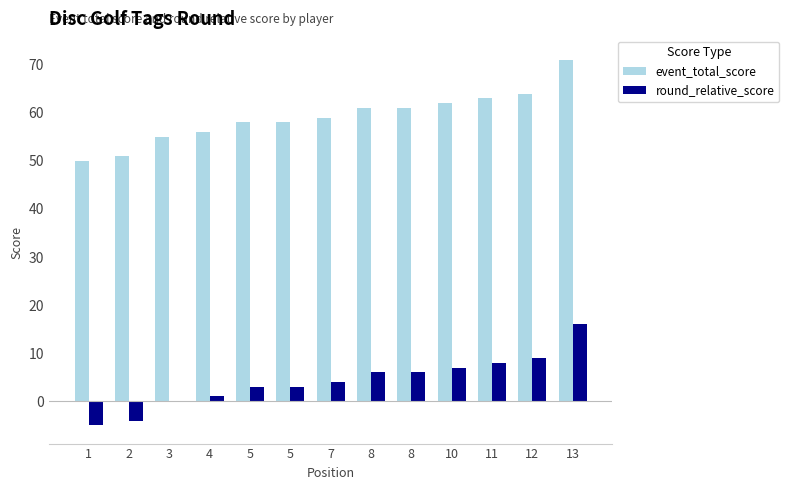

Which series has the largest total across all categories?

event_total_score